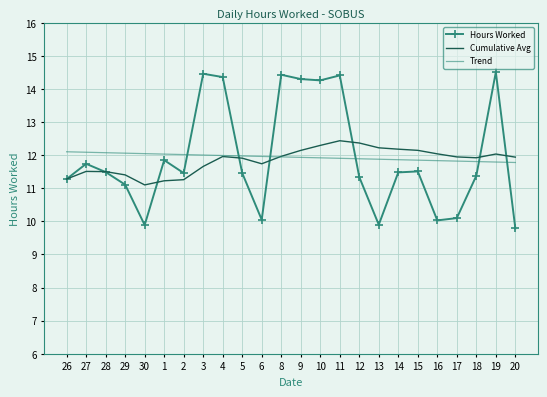

Is the value of Hours Worked at 18 greater than the value of Trend at 4?

No